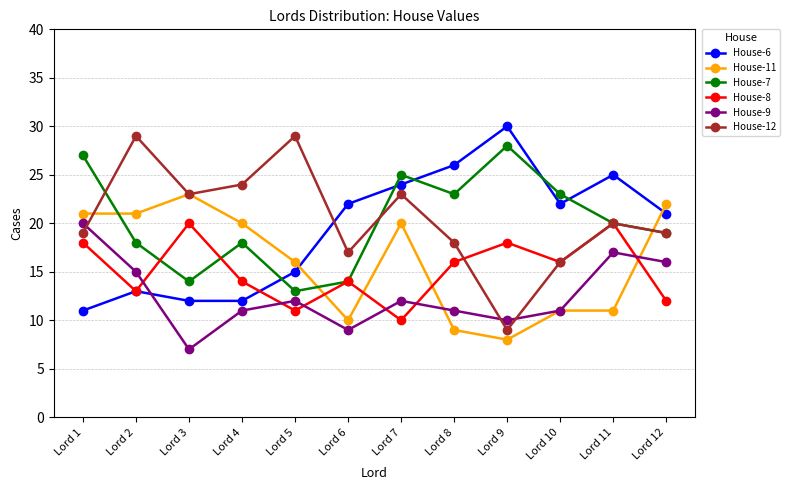

Read the House-9 value at Lord 5, to the nearest 5.

10